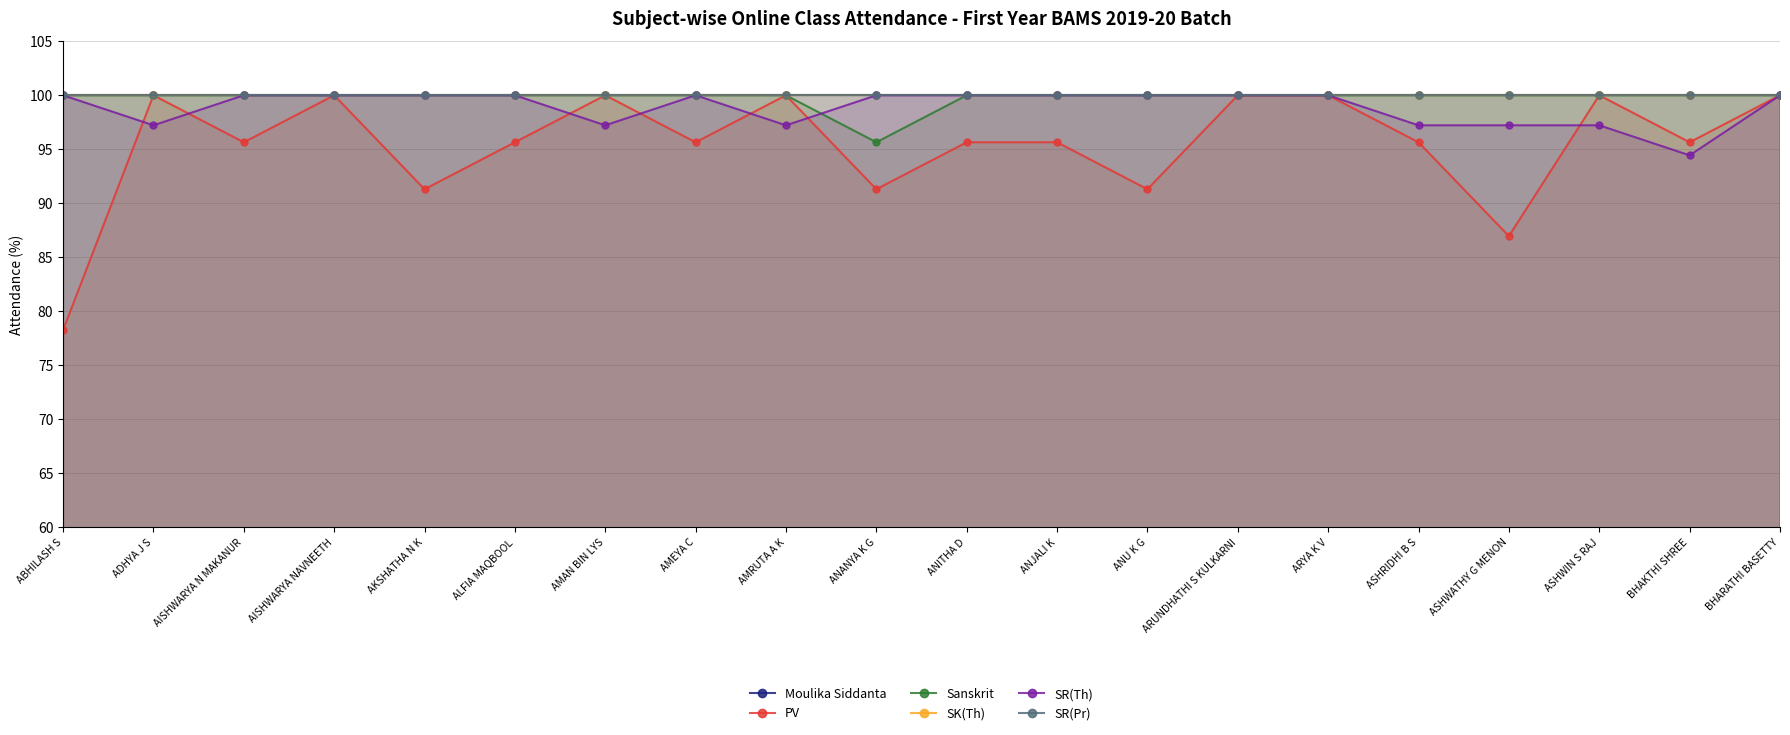

How many lines are shown in the chart?

6